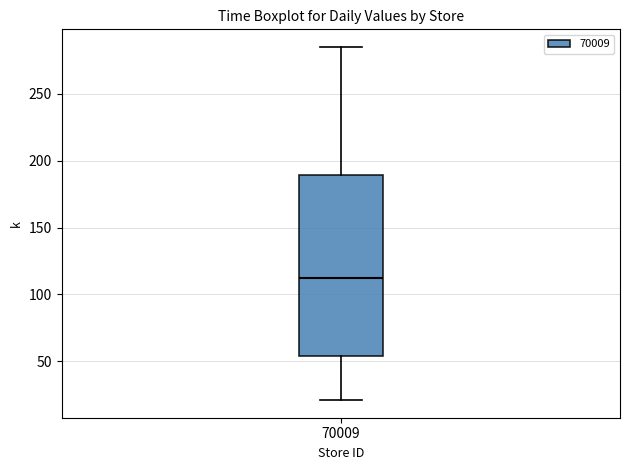

Transcribe this box plot: give where the median line is, the range the box spans, and where the two whiskers end, as read against the y-axis. The values are not printed on the chart, so give them approximately, as read against the axis.

median 110, box 55 to 190, whiskers 20 to 285